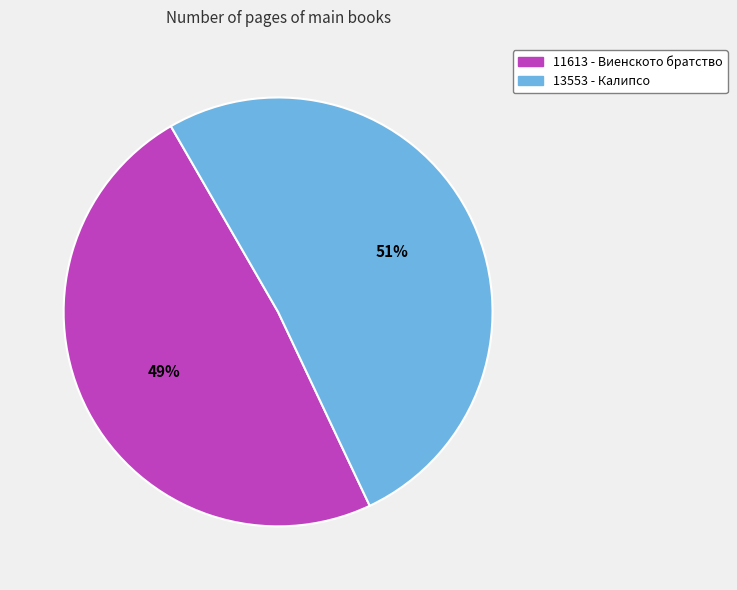

Do 11613 - Виенското братство and 13553 - Калипсо together represent more than half of the pie?

Yes